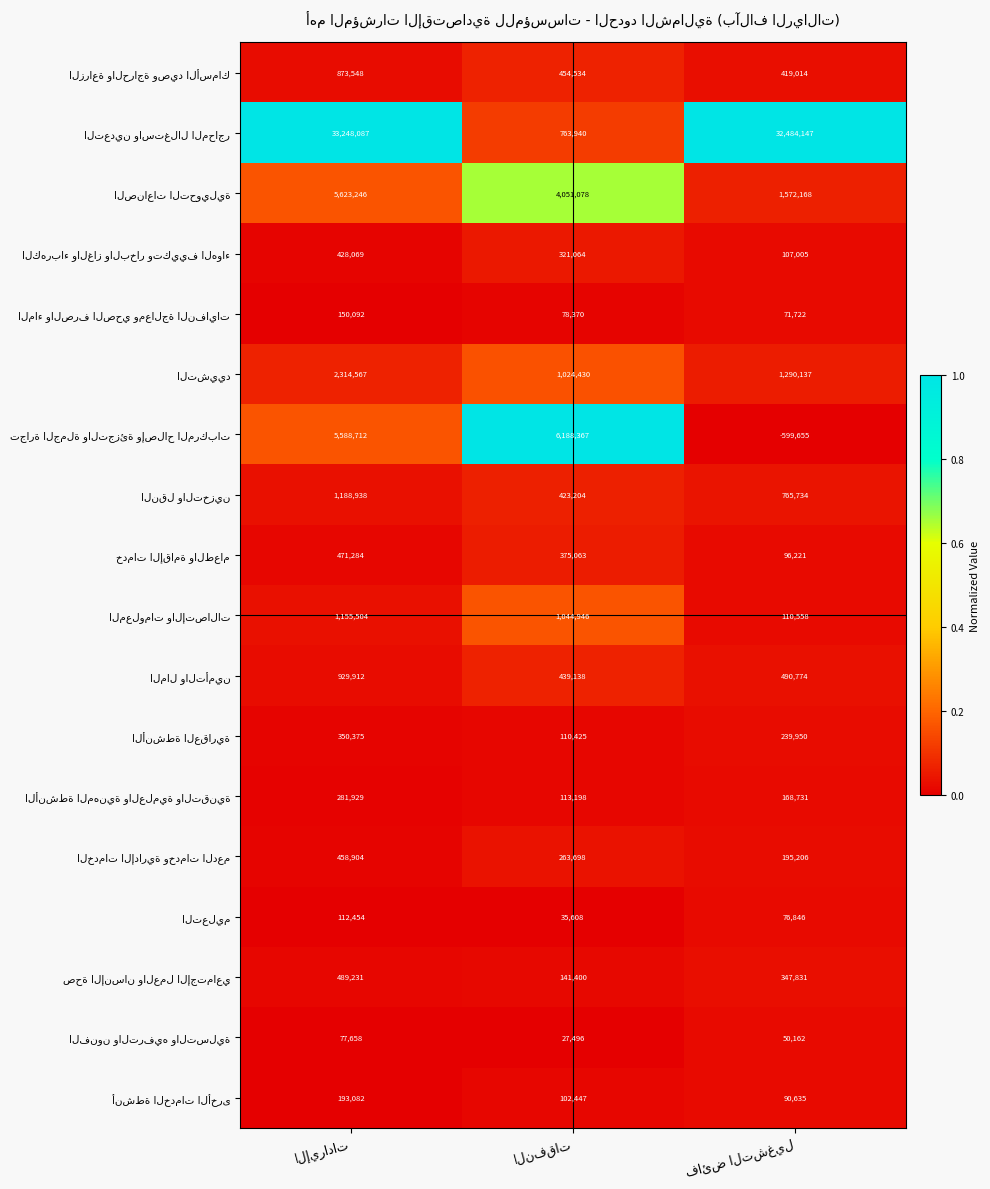

List the series in order of their peak value, highest first.

التعدين واستغلال المحاجر, تجارة الجملة والتجزئة وإصلاح المركبات, الصناعات التحويلية, المعلومات والإتصالات, التشييد, الزراعة والحراجة وصيد الأسماك, المال والتأمين, النقل والتخزين, خدمات الإقامة والطعام, الكهرباء والغاز والبخار وتكييف الهواء, الخدمات الإدارية وخدمات الدعم, صحة الإنسان والعمل الإجتماعي, الأنشطة العقارية, الأنشطة المهنية والعلمية والتقنية, أنشطة الخدمات الأخرى, التعليم, الماء والصرف الصحي ومعالجة النفايات, الفنون والترفيه والتسلية